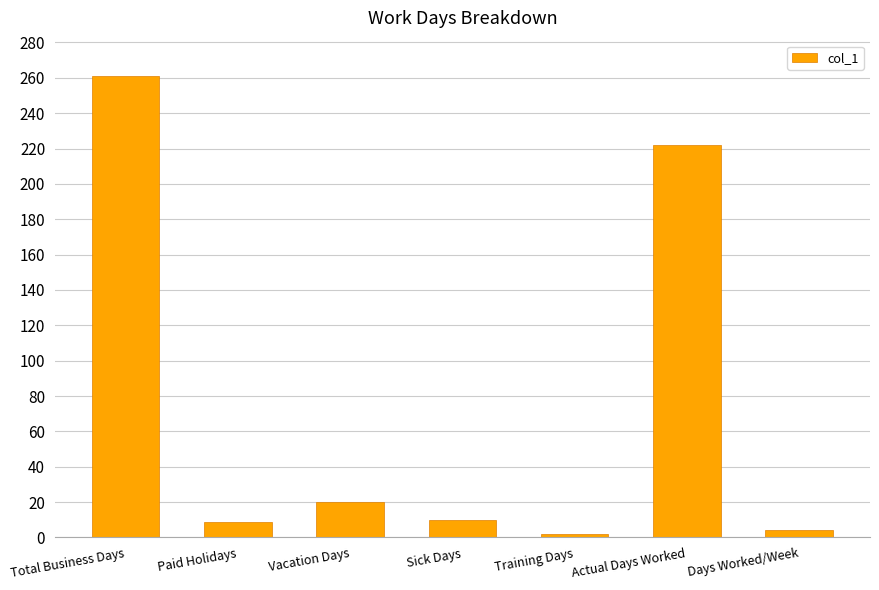

Between Actual Days Worked and Total Business Days, which is larger?

Total Business Days